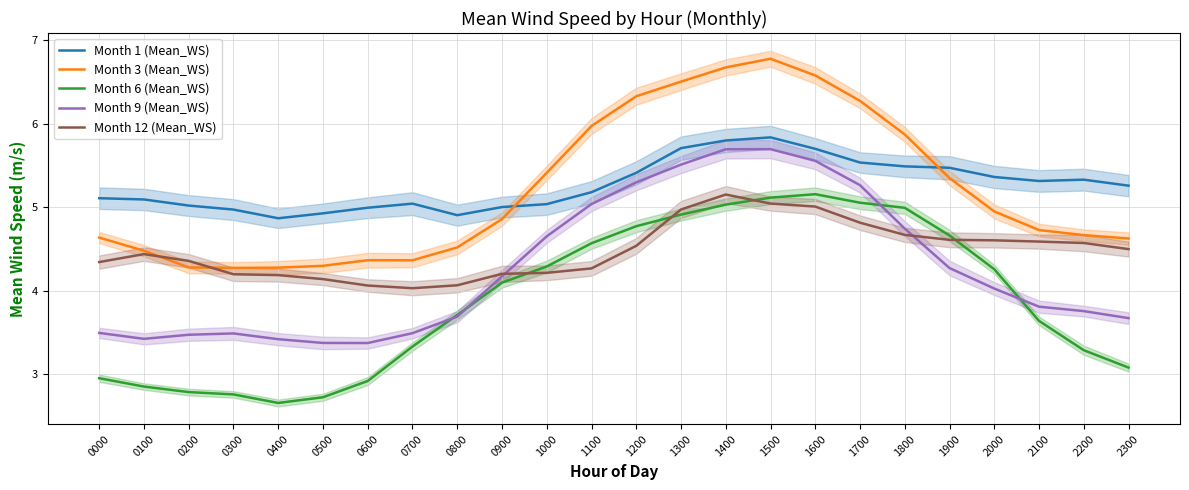

What is the difference between the maximum and minimum values in the Month 6 (Mean_WS) series?

2.5